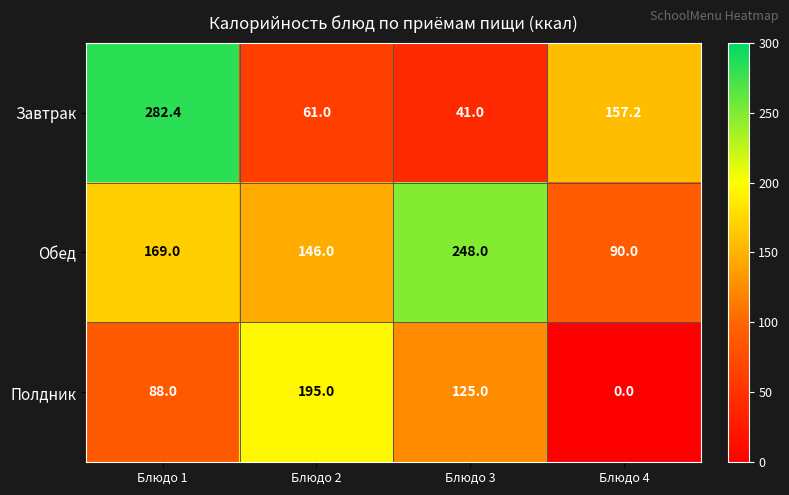

True or false: Завтрак has a value of 157.2 at Блюдо 4.

True